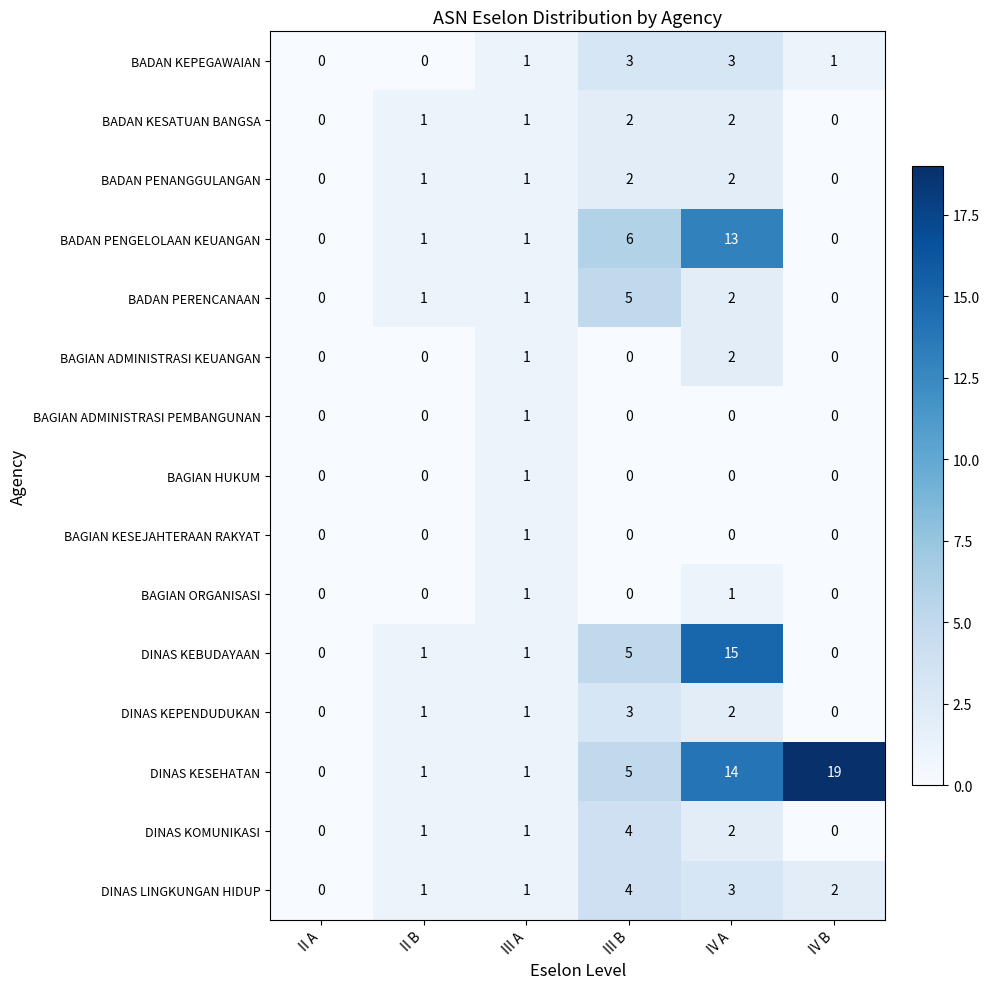

At which label is DINAS KOMUNIKASI closest to 2?

IV A